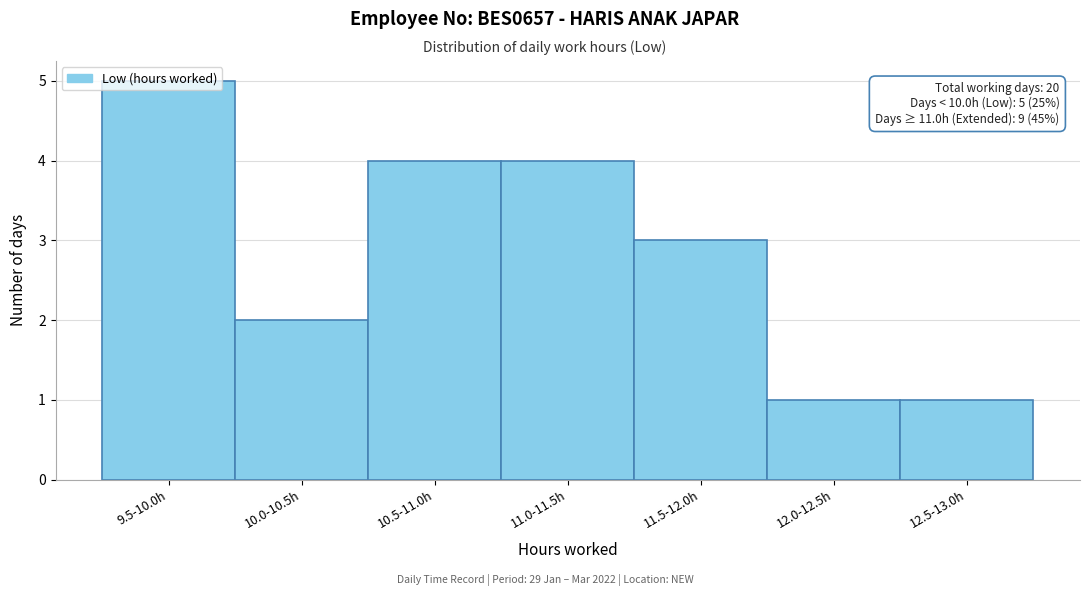

Which label corresponds to the largest value in the chart?

9.5-10.0h